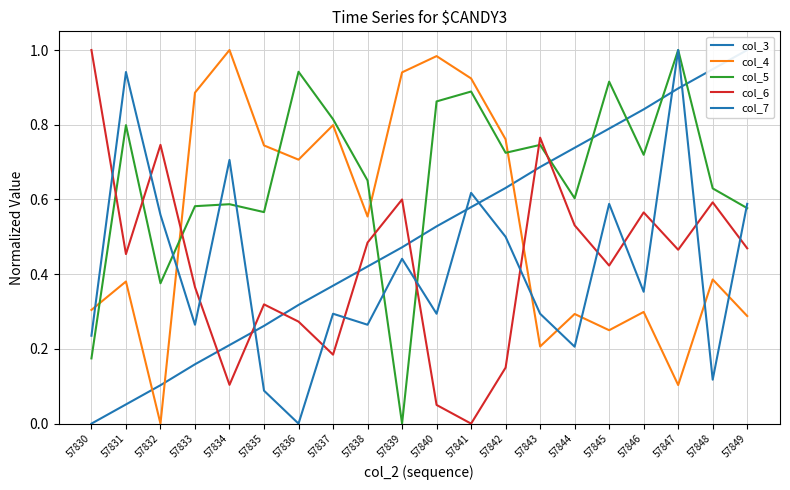

At which label does col_3 reach its minimum?

57830